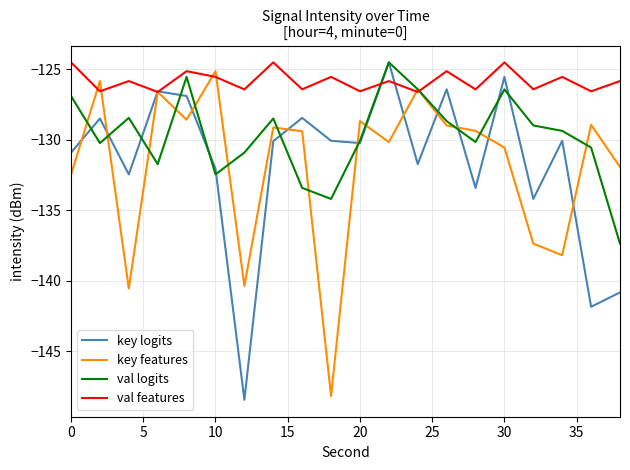

What is the lowest value of the key logits series?

-148.5